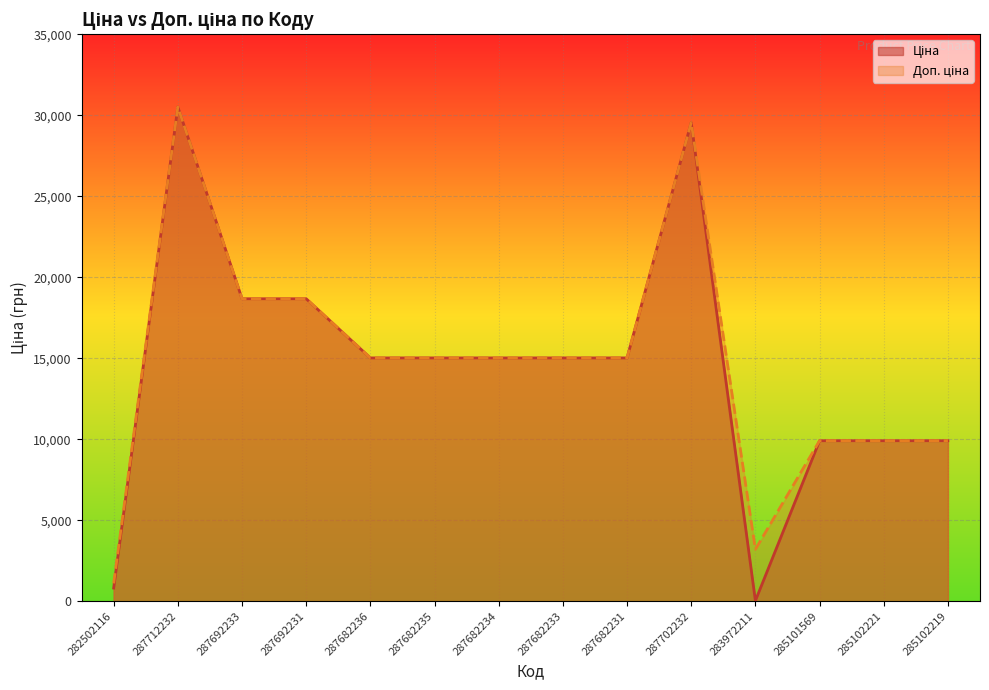

List the series in order of their peak value, highest first.

Ціна, Доп. ціна